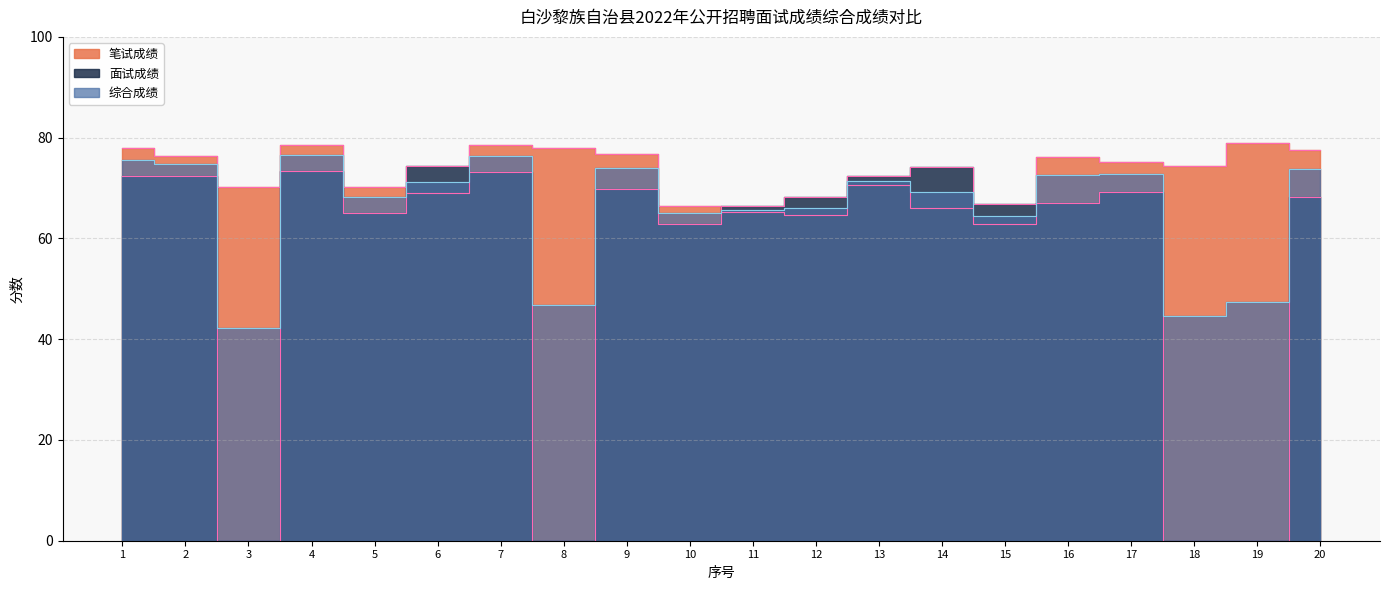

What is the value of the 面试成绩 point at the 12th from the left?

68.2